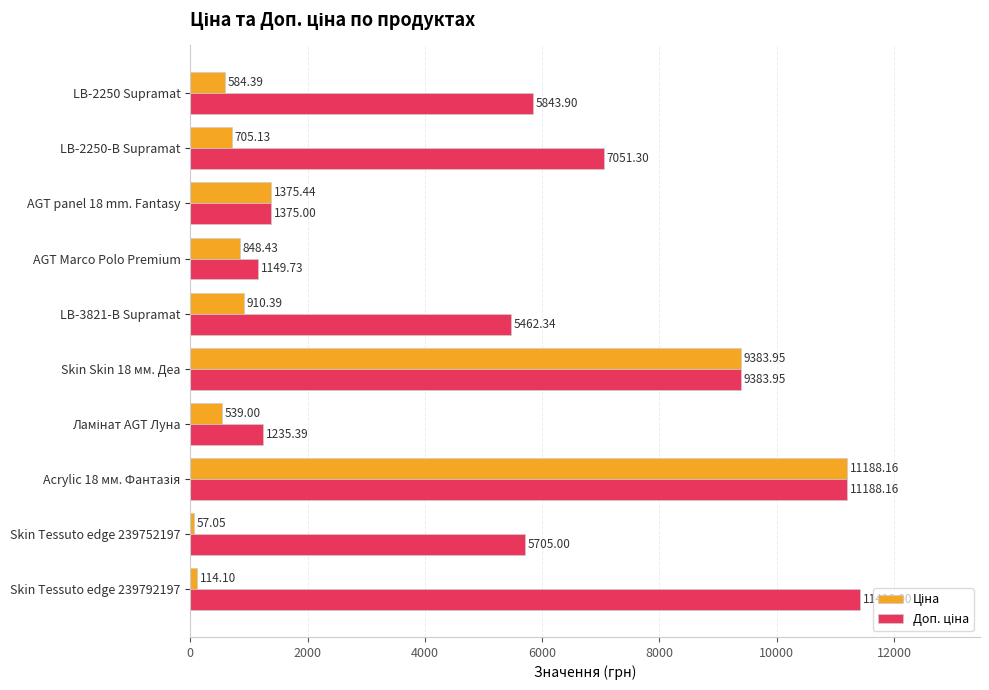

What is the difference between the highest and lowest values at AGT panel 18 mm. Fantasy?

0.4